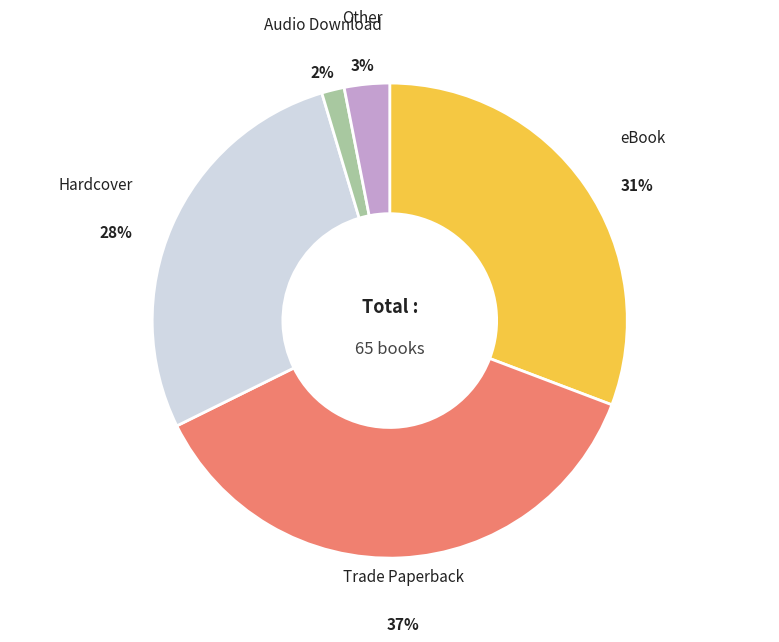

Is Audio Download the majority of the pie?

No